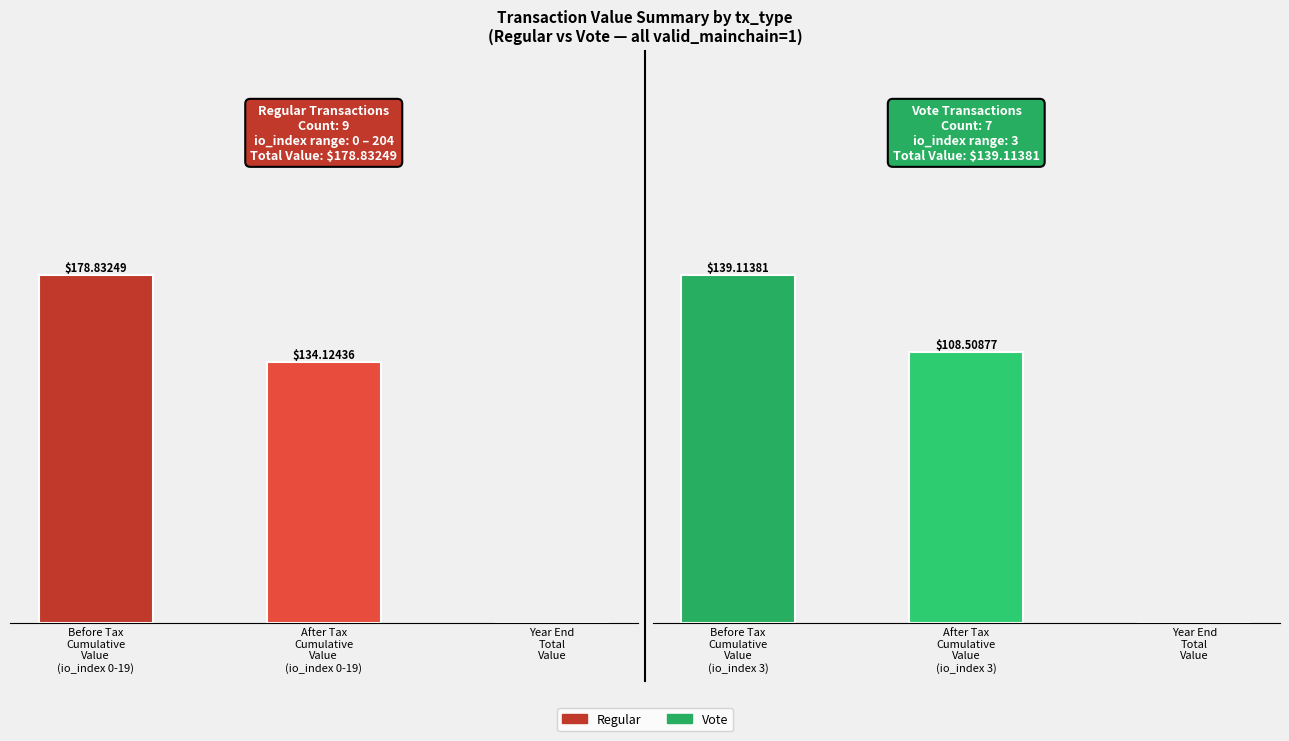

Count the number of categories in the chart.

3